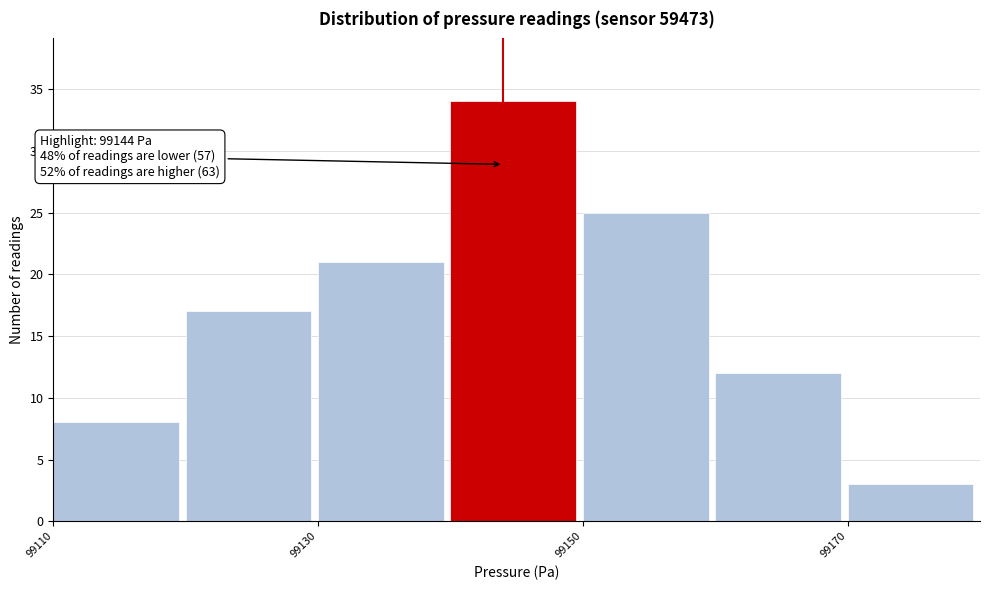

Which range on the x-axis has the tallest bar?

99140 to 99150